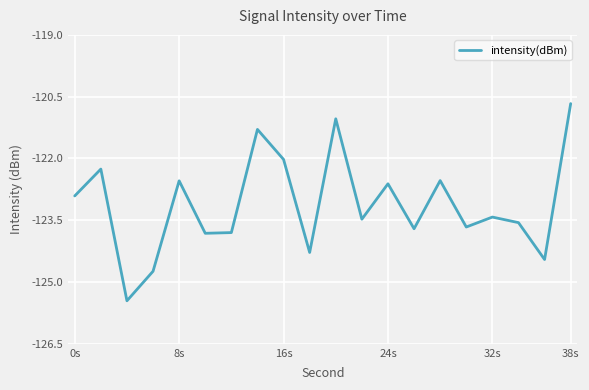

What is the greatest value displayed?

-120.7